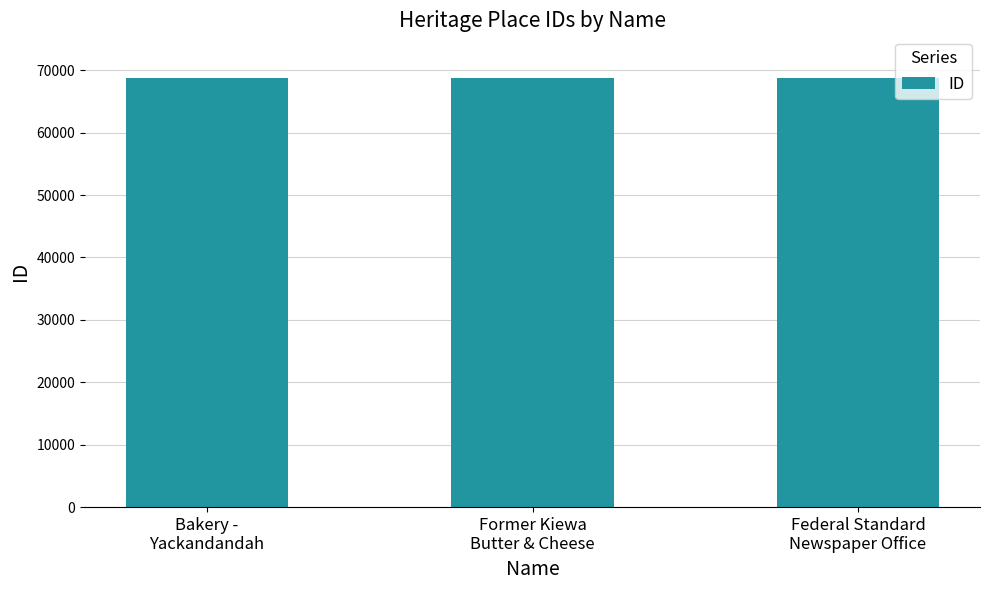

What is the ratio of the value at Bakery -
Yackandandah to the value at Former Kiewa
Butter & Cheese?

1.0